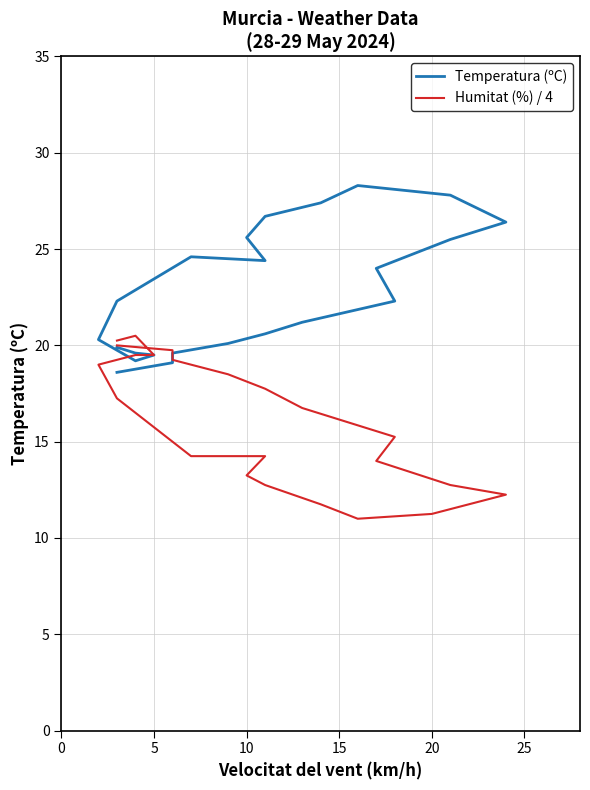

At how many categories does at least one series exceed 18?

24